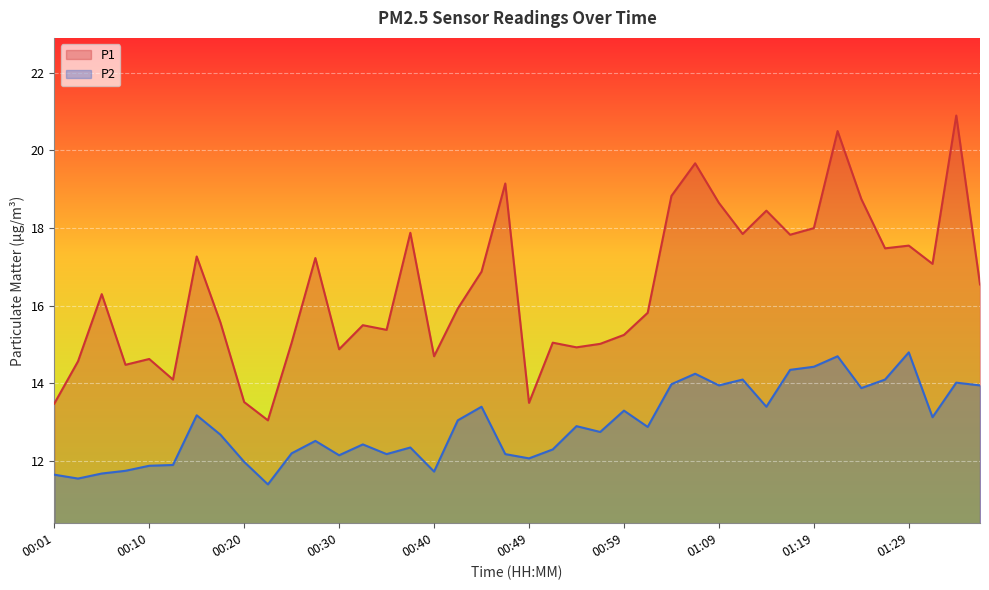

True or false: P2 and P1 intersect in this chart.

False